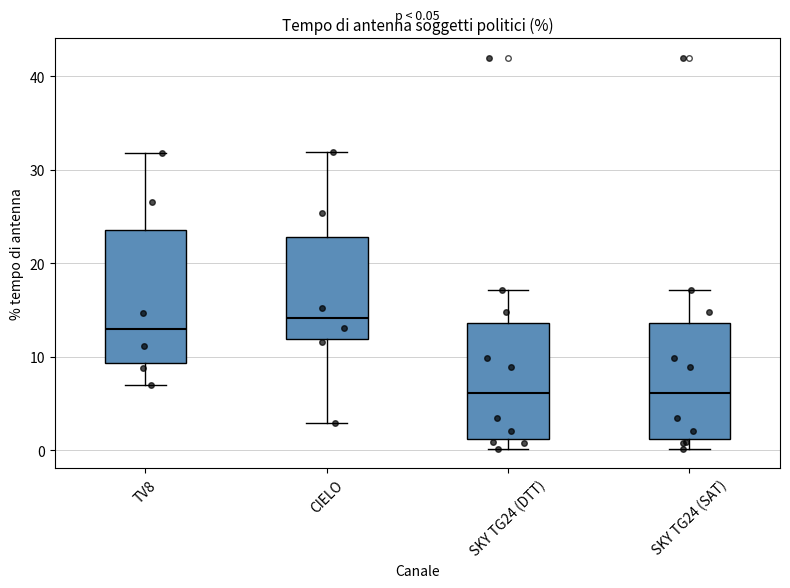

Comparing the boxes themselves (not the whiskers), which one is the tallest?

TV8